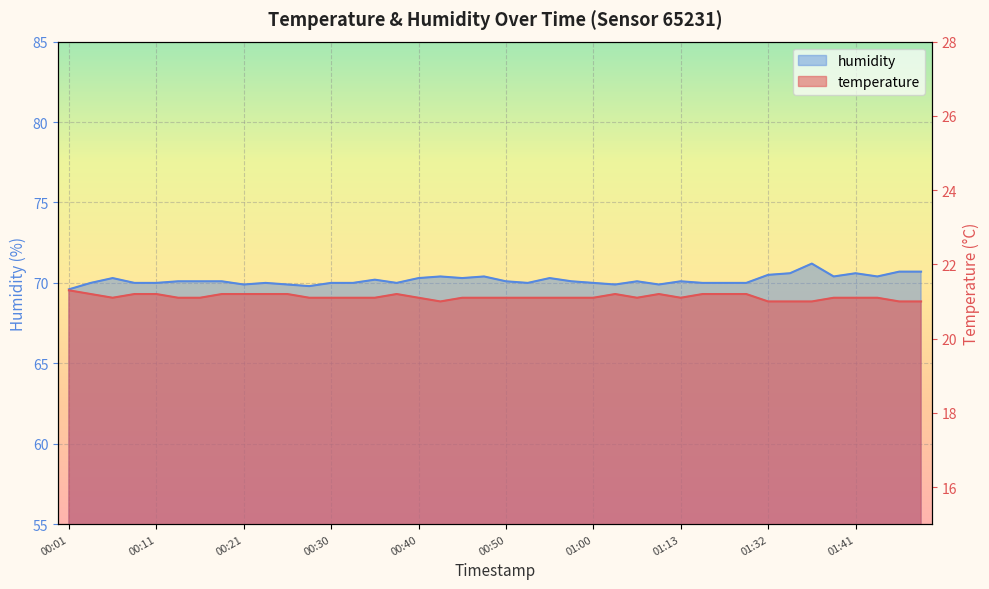

Between 00:26 and 00:38, which series saw the biggest shift?

humidity